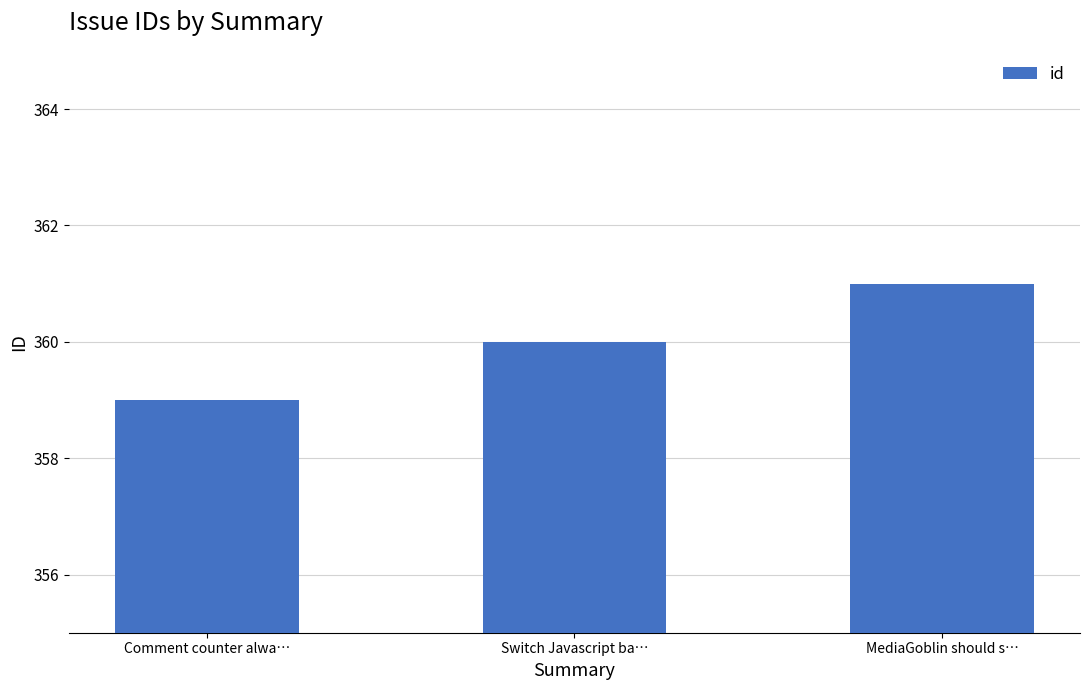

Where is the data nearest to the value 360?

Switch Javascript ba…